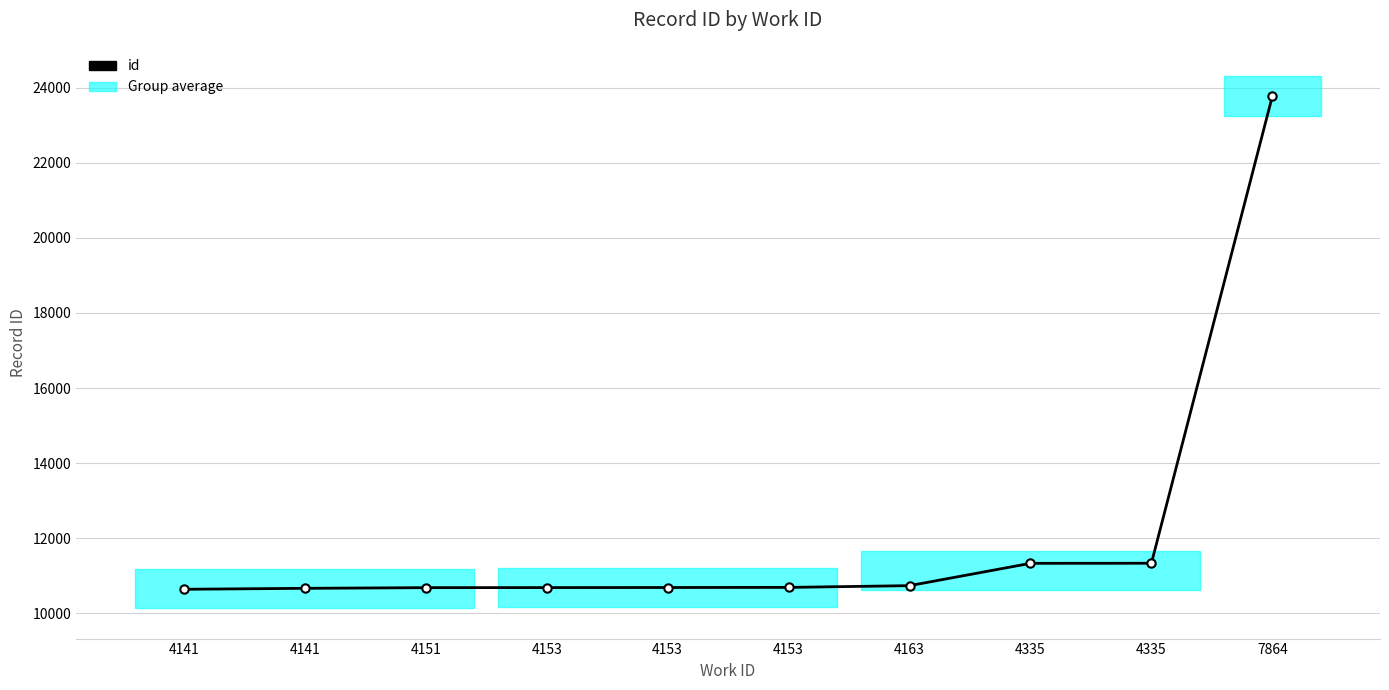

Is it true that the value at 4141 is 10668?

True